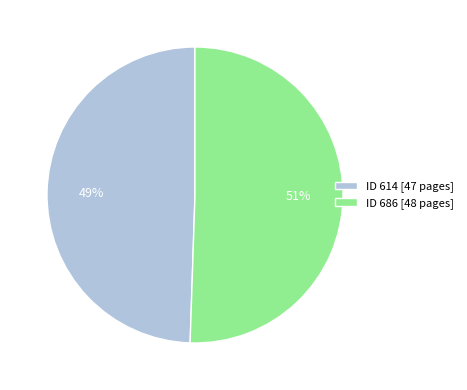

Is ID 614 [47 pages] the majority of the pie?

No